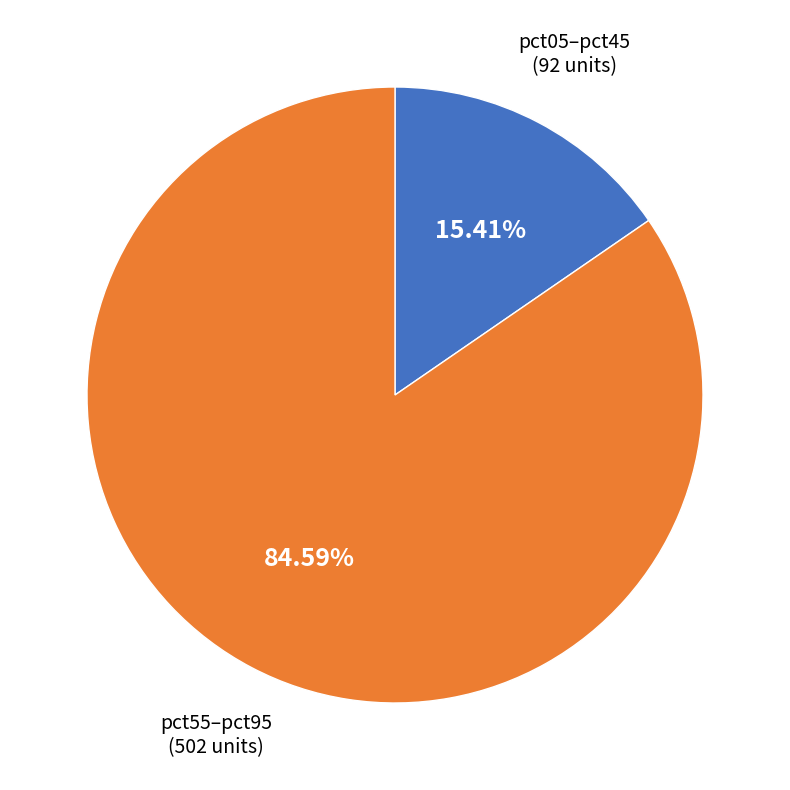

Is there a majority slice in this chart?

Yes